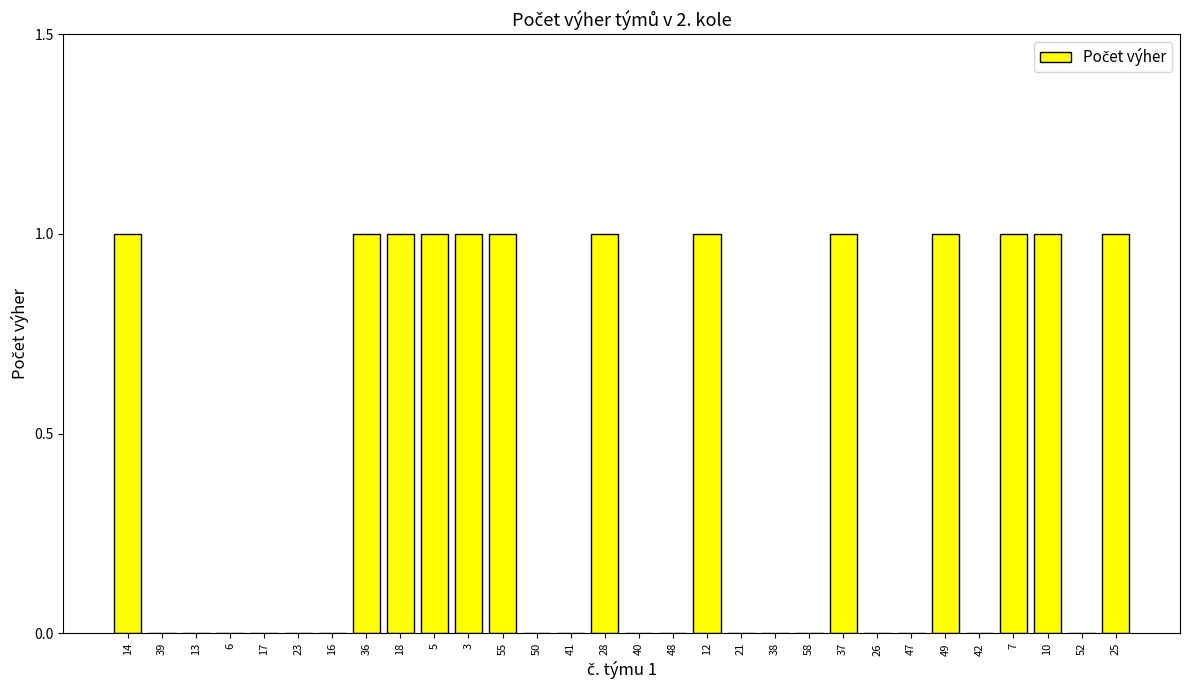

What is the sum of all values?

13